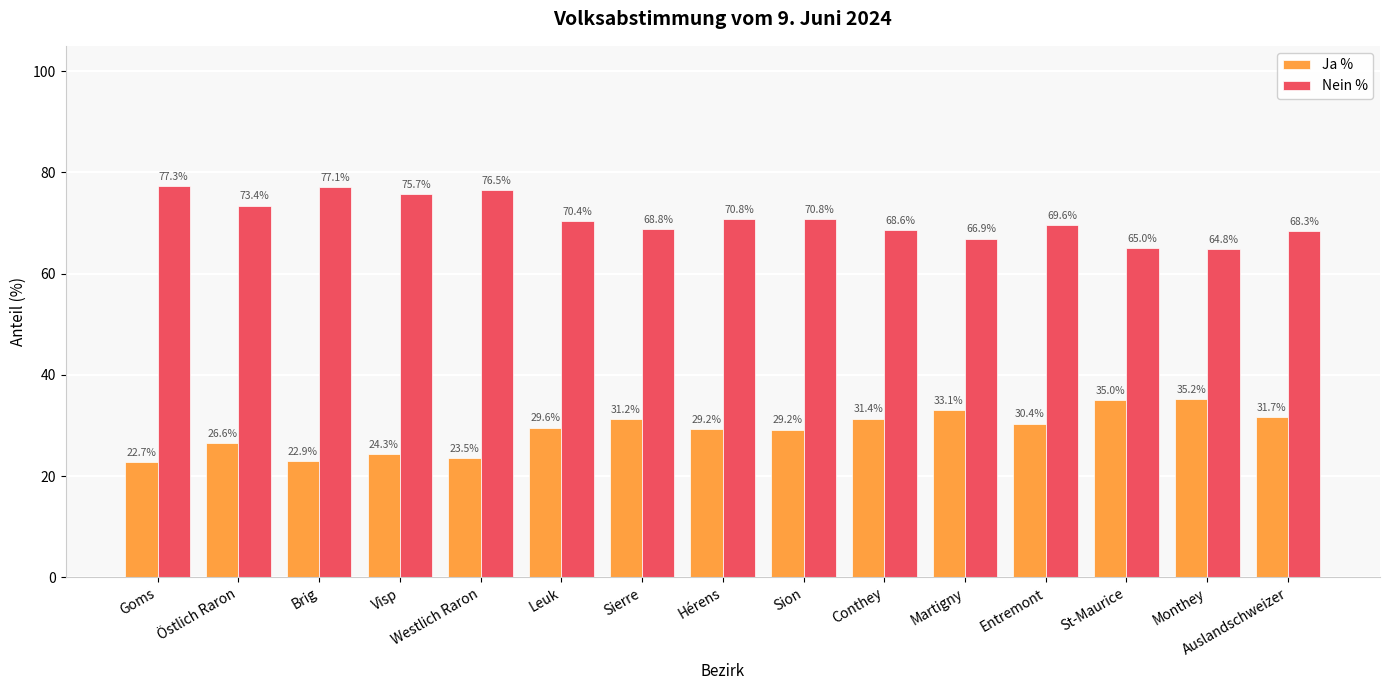

How many groups of bars are there?

15